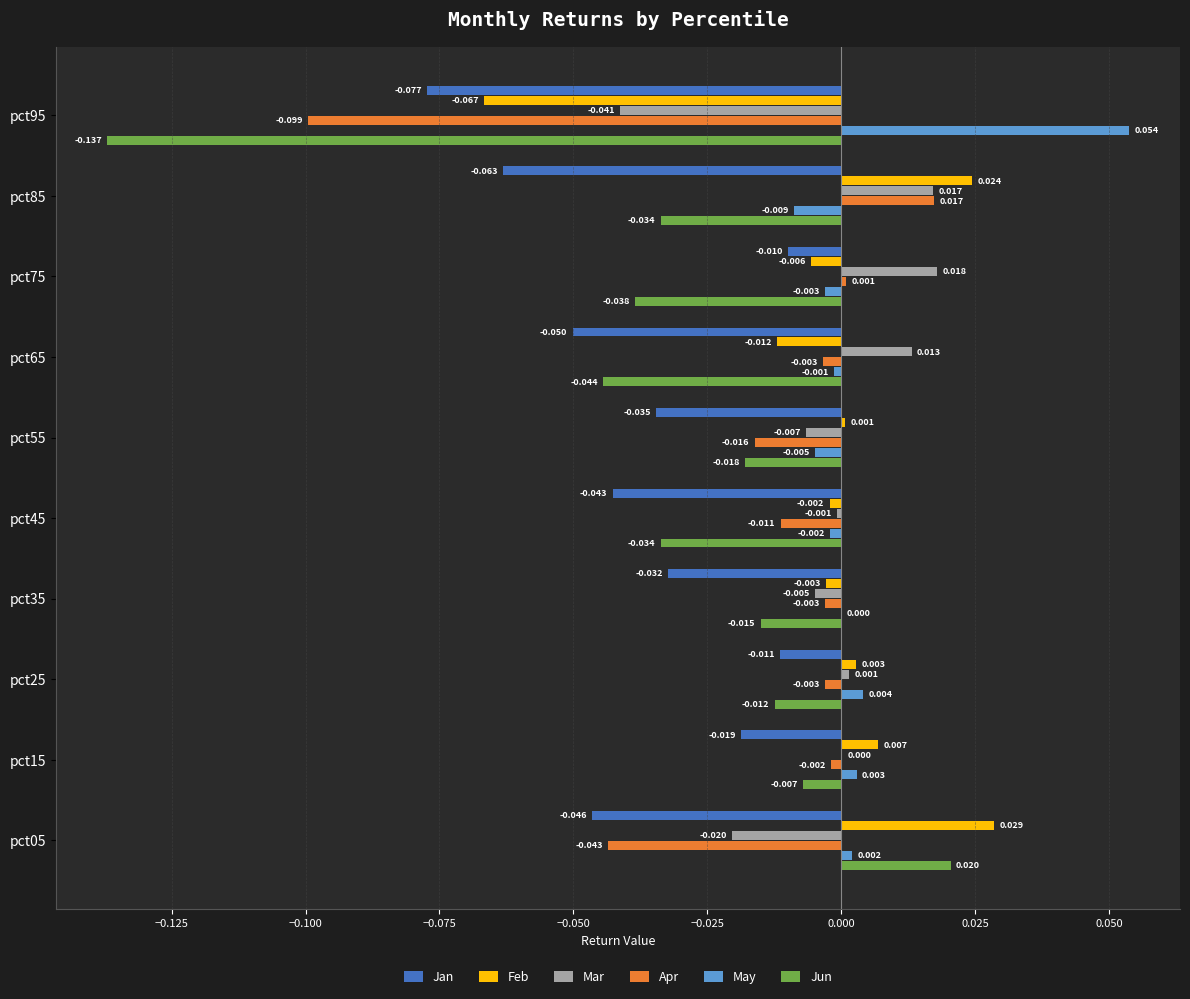

Is the value of Mar at pct65 greater than the value of May at pct15?

Yes